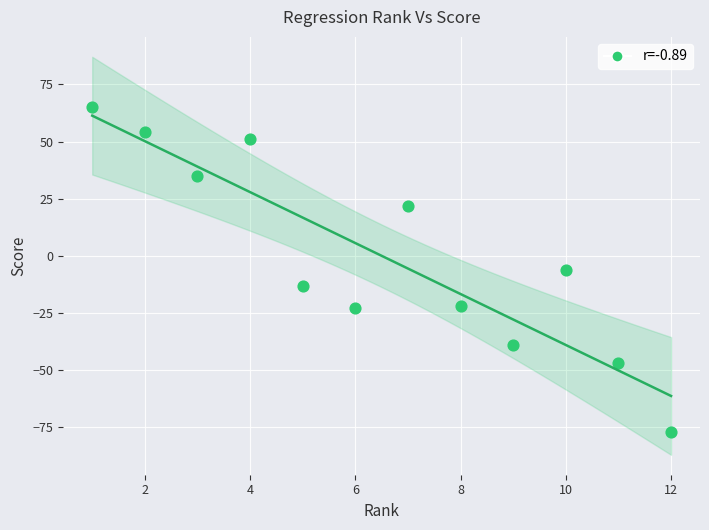

What is the average X value?

6